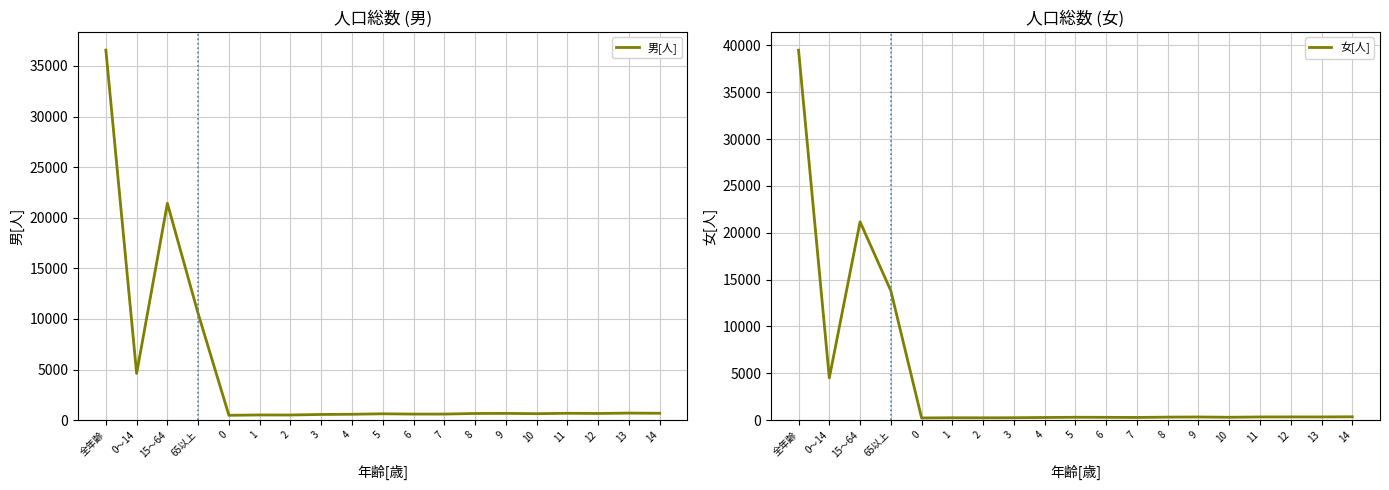

What position from the left is 0～14?

2